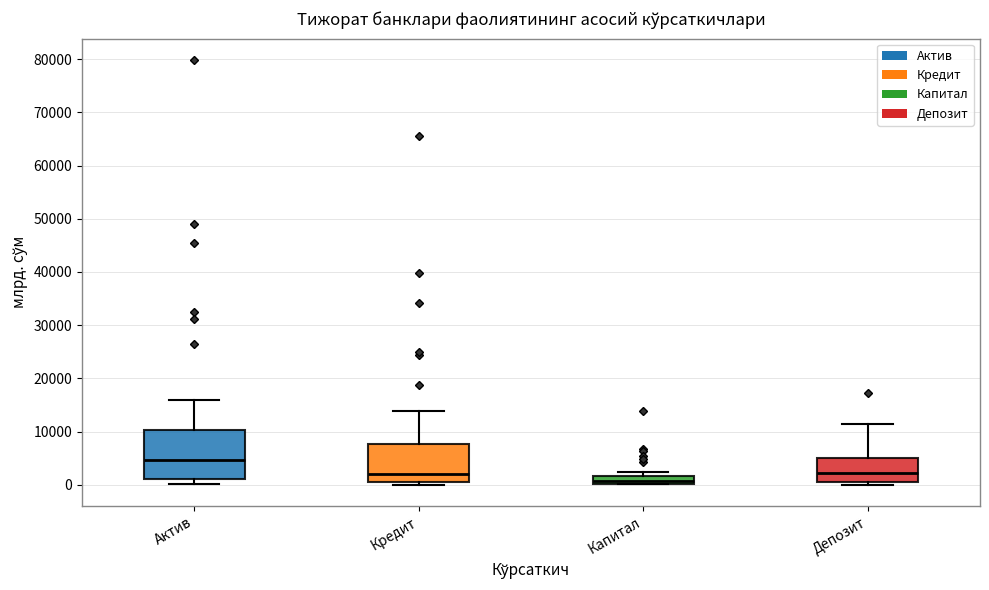

Comparing the boxes themselves (not the whiskers), which one is the tallest?

Актив